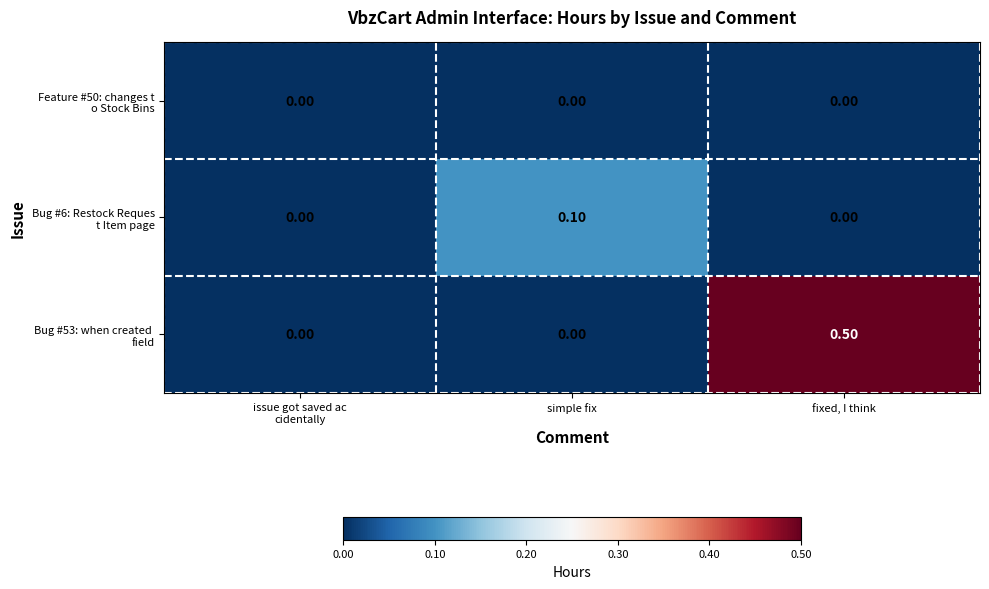

At which category is the sum across all series the highest?

fixed, I think